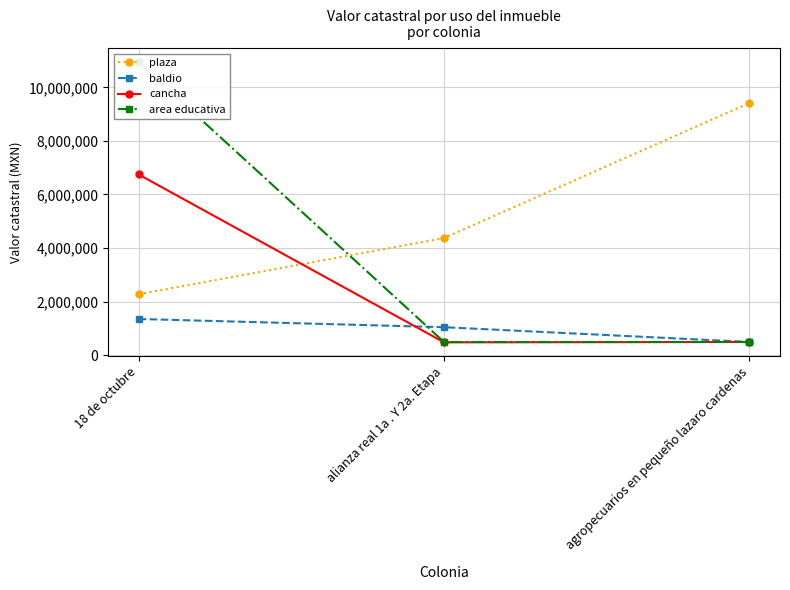

Reading right to left, list all the values displayed in this chart.

plaza: 9415914	4370916	2274591
baldio: 491928	1043316	1350393
cancha: 490529	478109	6747818
area educativa: 490529	490529	10934107